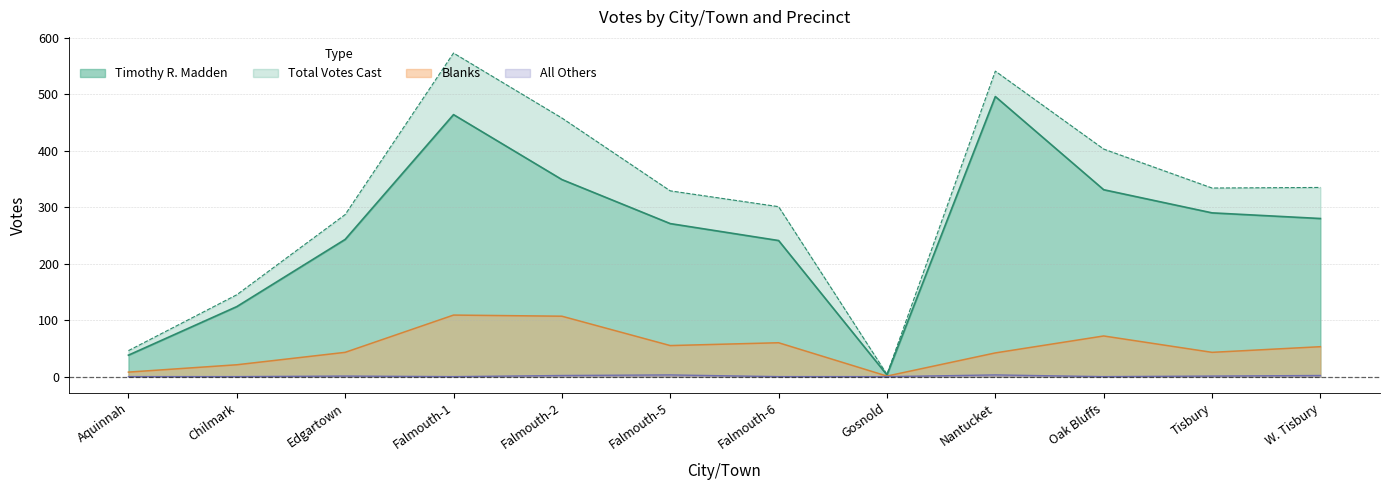

The Timothy R. Madden series shows 862 at Nantucket. True or false?

False